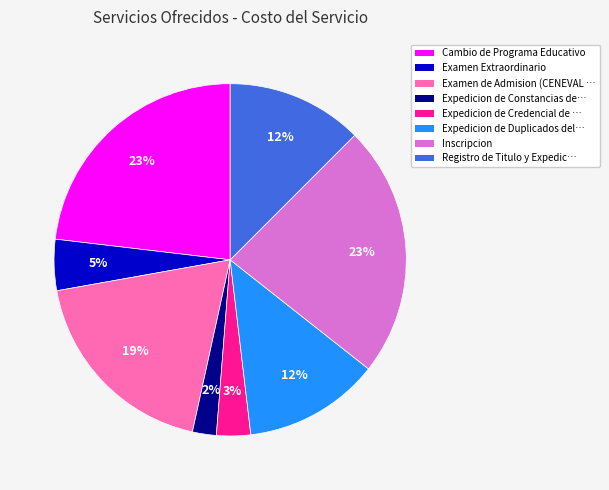

To the nearest percent, what is the difference between the largest and smallest slice percentages?

21%